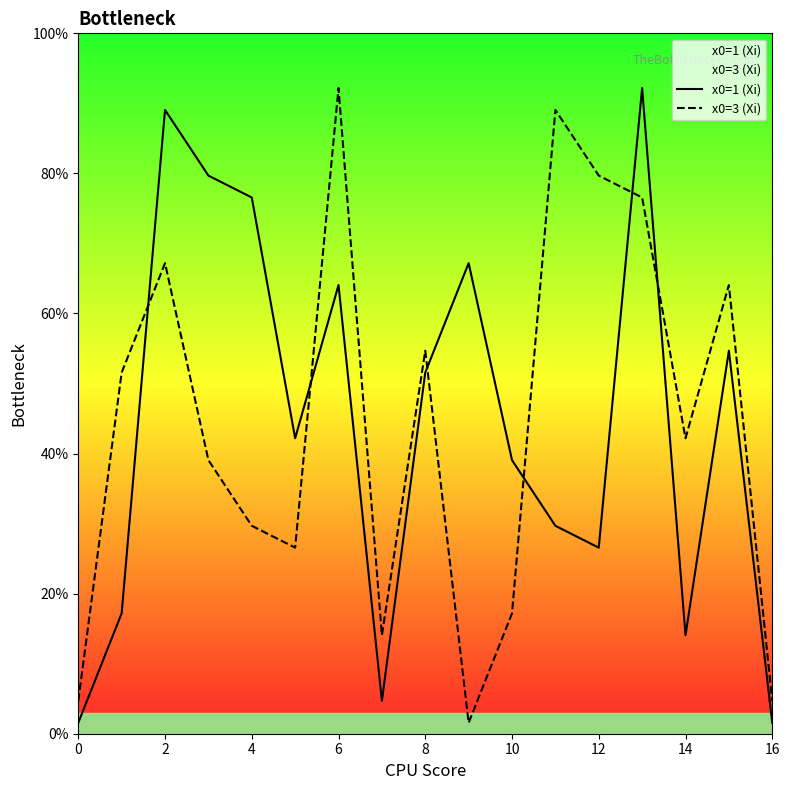

Rank the series by their average value, from highest to lowest.

x0=3 (Xi), x0=1 (Xi)